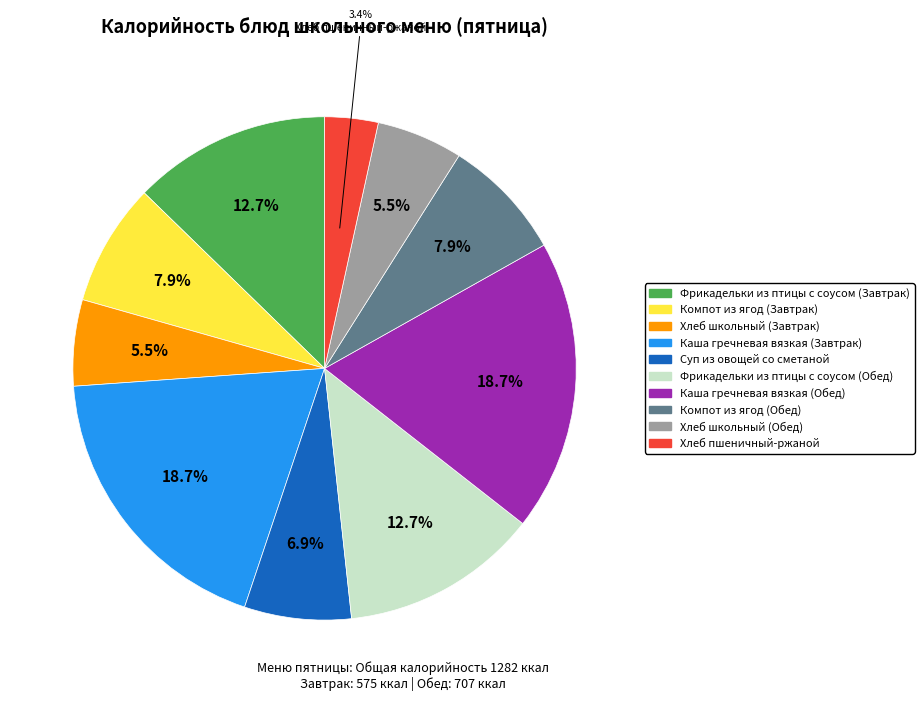

What percentage is NOT represented by Компот из ягод (Обед)?

92.1%